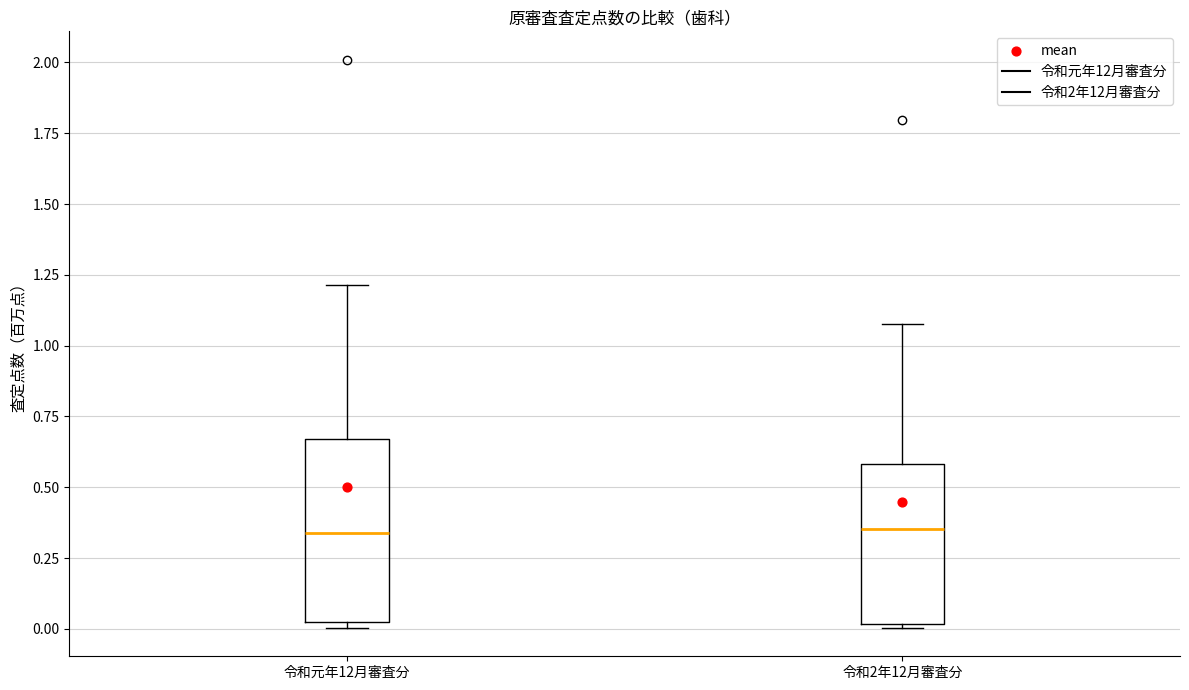

Comparing the boxes themselves (not the whiskers), which one is the tallest?

令和元年12月審査分